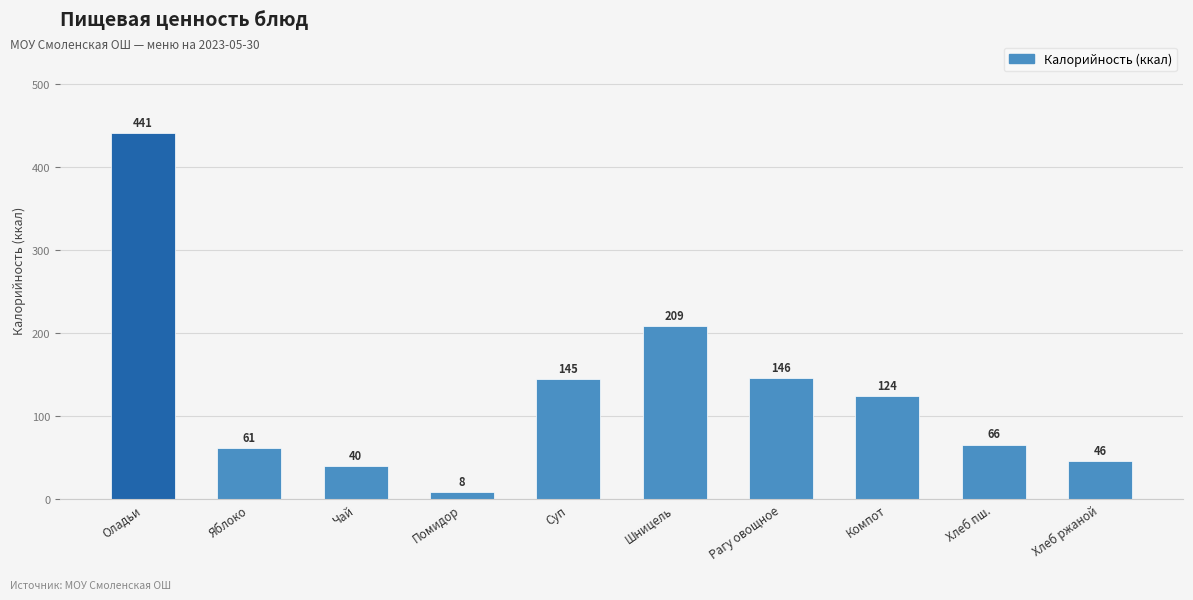

What is the approximate value at Рагу овощное?

145.5